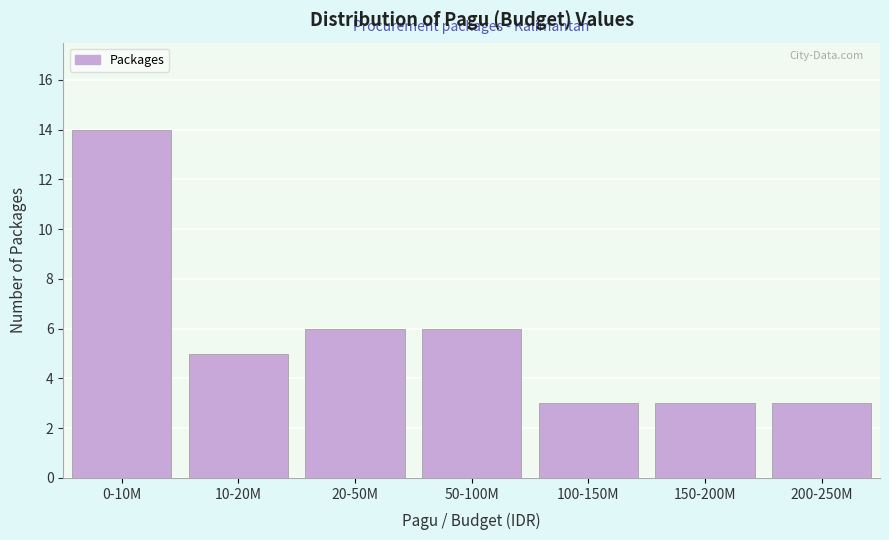

Reading right to left, what are all the values shown in this chart?

3	3	3	6	6	5	14